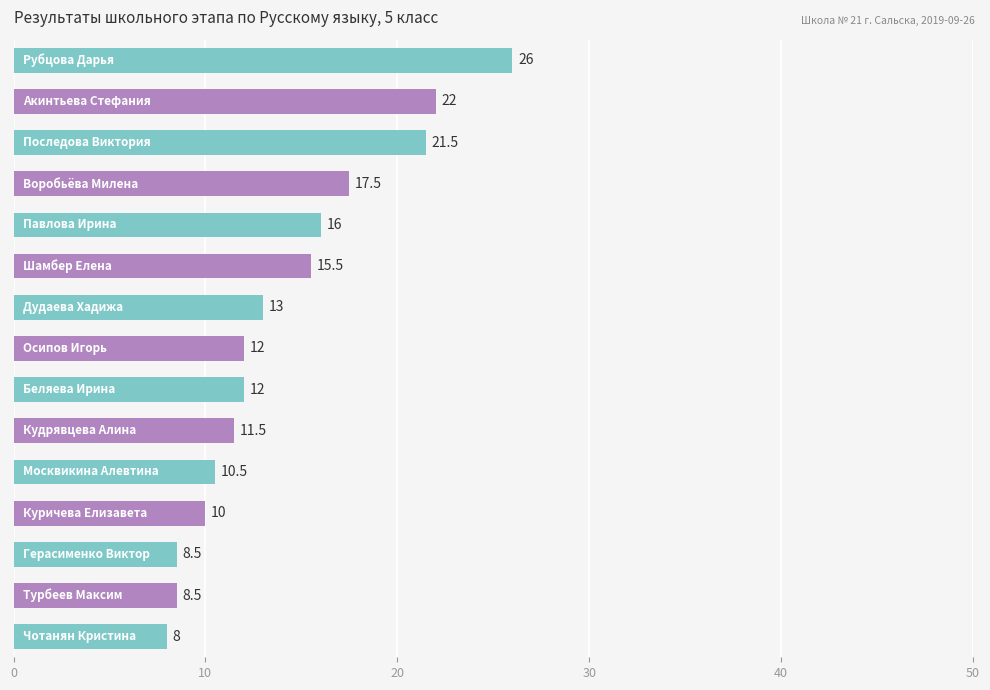

What is the value of the 10th bar from the top?

11.5